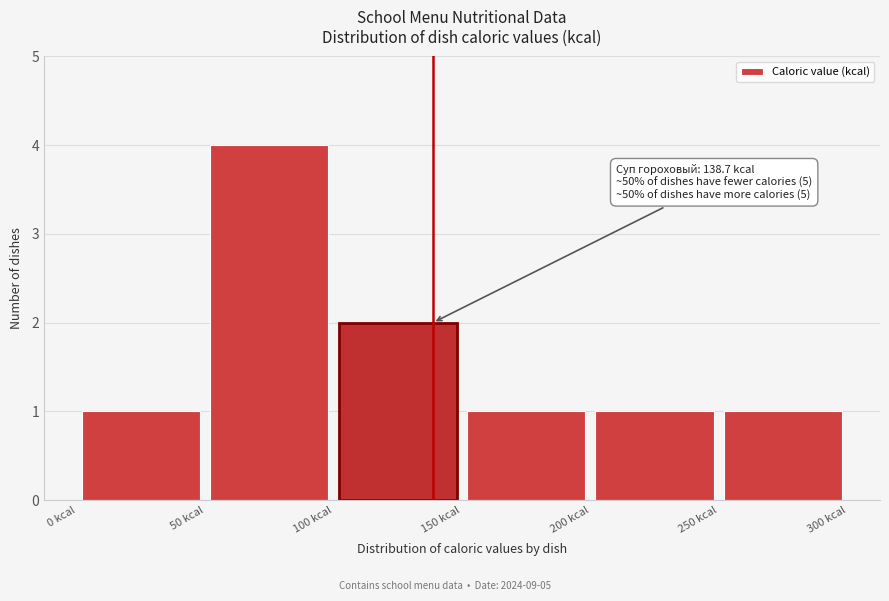

Which range on the x-axis has the tallest bar?

50 to 100